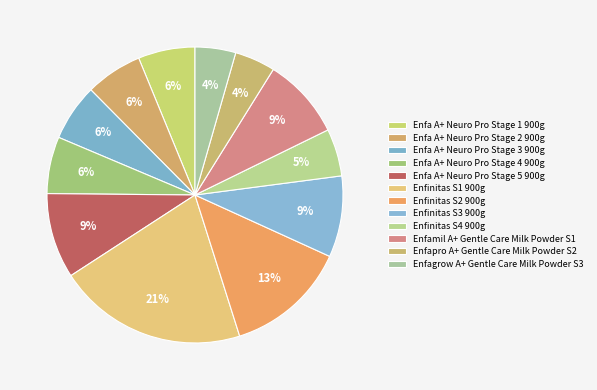

How many segments does this pie chart have?

12